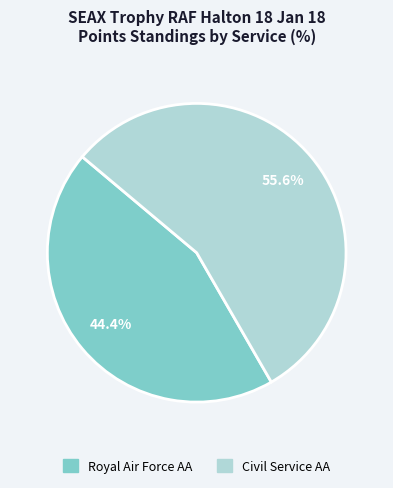

How many segments does this pie chart have?

2